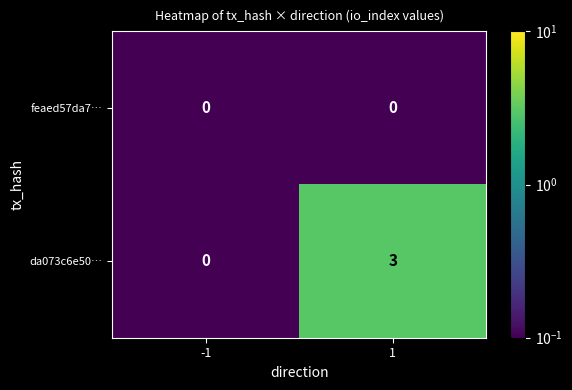

Read the da073c6e50… value at 1.

3